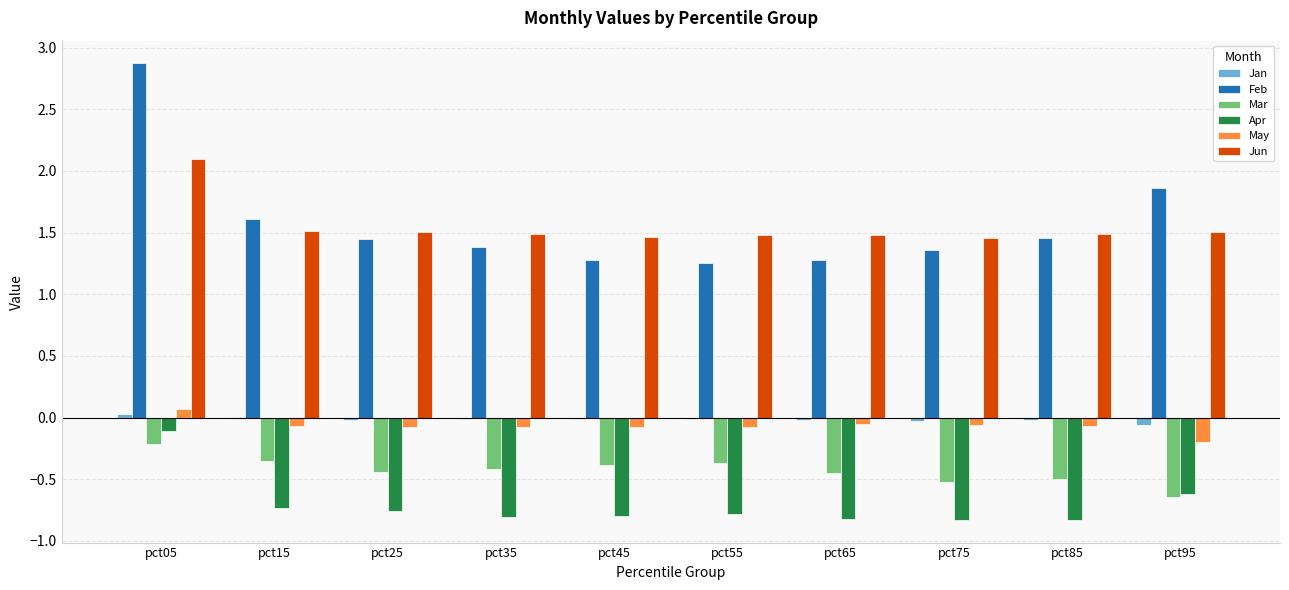

At which category is the sum across all series the highest?

pct05